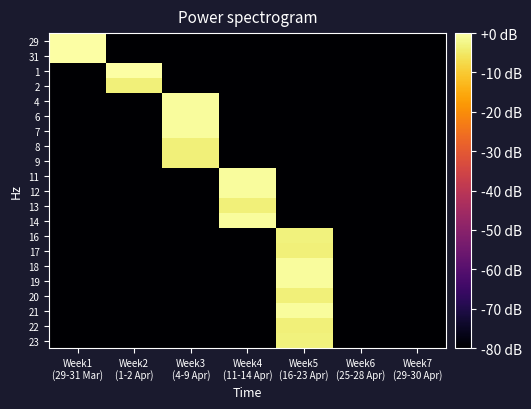

Reading left to right, list all the values displayed in this chart.

29: Week1
(29-31 Mar)=-0.0	Week2
(1-2 Apr)=-80.0	Week3
(4-9 Apr)=-80.0	Week4
(11-14 Apr)=-80.0	Week5
(16-23 Apr)=-80.0	Week6
(25-28 Apr)=-80.0	Week7
(29-30 Apr)=-80.0
31: Week1
(29-31 Mar)=0.0	Week2
(1-2 Apr)=-80.0	Week3
(4-9 Apr)=-80.0	Week4
(11-14 Apr)=-80.0	Week5
(16-23 Apr)=-80.0	Week6
(25-28 Apr)=-80.0	Week7
(29-30 Apr)=-80.0
1: Week1
(29-31 Mar)=-80.0	Week2
(1-2 Apr)=0.0	Week3
(4-9 Apr)=-80.0	Week4
(11-14 Apr)=-80.0	Week5
(16-23 Apr)=-80.0	Week6
(25-28 Apr)=-80.0	Week7
(29-30 Apr)=-80.0
2: Week1
(29-31 Mar)=-80.0	Week2
(1-2 Apr)=-3.5	Week3
(4-9 Apr)=-80.0	Week4
(11-14 Apr)=-80.0	Week5
(16-23 Apr)=-80.0	Week6
(25-28 Apr)=-80.0	Week7
(29-30 Apr)=-80.0
4: Week1
(29-31 Mar)=-80.0	Week2
(1-2 Apr)=-80.0	Week3
(4-9 Apr)=-0.8	Week4
(11-14 Apr)=-80.0	Week5
(16-23 Apr)=-80.0	Week6
(25-28 Apr)=-80.0	Week7
(29-30 Apr)=-80.0
6: Week1
(29-31 Mar)=-80.0	Week2
(1-2 Apr)=-80.0	Week3
(4-9 Apr)=-0.7	Week4
(11-14 Apr)=-80.0	Week5
(16-23 Apr)=-80.0	Week6
(25-28 Apr)=-80.0	Week7
(29-30 Apr)=-80.0
7: Week1
(29-31 Mar)=-80.0	Week2
(1-2 Apr)=-80.0	Week3
(4-9 Apr)=-0.7	Week4
(11-14 Apr)=-80.0	Week5
(16-23 Apr)=-80.0	Week6
(25-28 Apr)=-80.0	Week7
(29-30 Apr)=-80.0
8: Week1
(29-31 Mar)=-80.0	Week2
(1-2 Apr)=-80.0	Week3
(4-9 Apr)=-3.5	Week4
(11-14 Apr)=-80.0	Week5
(16-23 Apr)=-80.0	Week6
(25-28 Apr)=-80.0	Week7
(29-30 Apr)=-80.0
9: Week1
(29-31 Mar)=-80.0	Week2
(1-2 Apr)=-80.0	Week3
(4-9 Apr)=-3.5	Week4
(11-14 Apr)=-80.0	Week5
(16-23 Apr)=-80.0	Week6
(25-28 Apr)=-80.0	Week7
(29-30 Apr)=-80.0
11: Week1
(29-31 Mar)=-80.0	Week2
(1-2 Apr)=-80.0	Week3
(4-9 Apr)=-80.0	Week4
(11-14 Apr)=-0.7	Week5
(16-23 Apr)=-80.0	Week6
(25-28 Apr)=-80.0	Week7
(29-30 Apr)=-80.0
12: Week1
(29-31 Mar)=-80.0	Week2
(1-2 Apr)=-80.0	Week3
(4-9 Apr)=-80.0	Week4
(11-14 Apr)=-0.7	Week5
(16-23 Apr)=-80.0	Week6
(25-28 Apr)=-80.0	Week7
(29-30 Apr)=-80.0
13: Week1
(29-31 Mar)=-80.0	Week2
(1-2 Apr)=-80.0	Week3
(4-9 Apr)=-80.0	Week4
(11-14 Apr)=-3.6	Week5
(16-23 Apr)=-80.0	Week6
(25-28 Apr)=-80.0	Week7
(29-30 Apr)=-80.0
14: Week1
(29-31 Mar)=-80.0	Week2
(1-2 Apr)=-80.0	Week3
(4-9 Apr)=-80.0	Week4
(11-14 Apr)=-0.7	Week5
(16-23 Apr)=-80.0	Week6
(25-28 Apr)=-80.0	Week7
(29-30 Apr)=-80.0
16: Week1
(29-31 Mar)=-80.0	Week2
(1-2 Apr)=-80.0	Week3
(4-9 Apr)=-80.0	Week4
(11-14 Apr)=-80.0	Week5
(16-23 Apr)=-3.4	Week6
(25-28 Apr)=-80.0	Week7
(29-30 Apr)=-80.0
17: Week1
(29-31 Mar)=-80.0	Week2
(1-2 Apr)=-80.0	Week3
(4-9 Apr)=-80.0	Week4
(11-14 Apr)=-80.0	Week5
(16-23 Apr)=-3.5	Week6
(25-28 Apr)=-80.0	Week7
(29-30 Apr)=-80.0
18: Week1
(29-31 Mar)=-80.0	Week2
(1-2 Apr)=-80.0	Week3
(4-9 Apr)=-80.0	Week4
(11-14 Apr)=-80.0	Week5
(16-23 Apr)=-0.8	Week6
(25-28 Apr)=-80.0	Week7
(29-30 Apr)=-80.0
19: Week1
(29-31 Mar)=-80.0	Week2
(1-2 Apr)=-80.0	Week3
(4-9 Apr)=-80.0	Week4
(11-14 Apr)=-80.0	Week5
(16-23 Apr)=-0.7	Week6
(25-28 Apr)=-80.0	Week7
(29-30 Apr)=-80.0
20: Week1
(29-31 Mar)=-80.0	Week2
(1-2 Apr)=-80.0	Week3
(4-9 Apr)=-80.0	Week4
(11-14 Apr)=-80.0	Week5
(16-23 Apr)=-3.5	Week6
(25-28 Apr)=-80.0	Week7
(29-30 Apr)=-80.0
21: Week1
(29-31 Mar)=-80.0	Week2
(1-2 Apr)=-80.0	Week3
(4-9 Apr)=-80.0	Week4
(11-14 Apr)=-80.0	Week5
(16-23 Apr)=-0.7	Week6
(25-28 Apr)=-80.0	Week7
(29-30 Apr)=-80.0
22: Week1
(29-31 Mar)=-80.0	Week2
(1-2 Apr)=-80.0	Week3
(4-9 Apr)=-80.0	Week4
(11-14 Apr)=-80.0	Week5
(16-23 Apr)=-3.5	Week6
(25-28 Apr)=-80.0	Week7
(29-30 Apr)=-80.0
23: Week1
(29-31 Mar)=-80.0	Week2
(1-2 Apr)=-80.0	Week3
(4-9 Apr)=-80.0	Week4
(11-14 Apr)=-80.0	Week5
(16-23 Apr)=-3.4	Week6
(25-28 Apr)=-80.0	Week7
(29-30 Apr)=-80.0